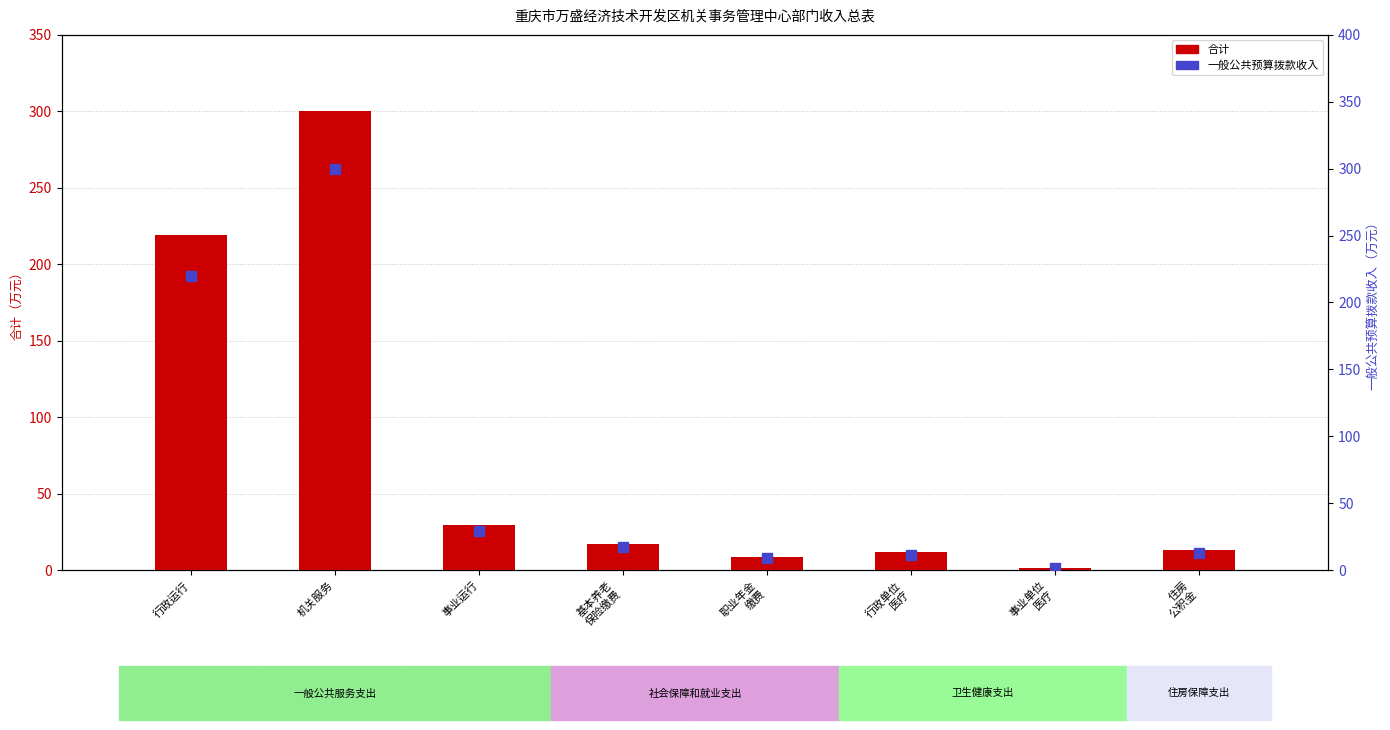

Which series contains the lowest Y value?

合计